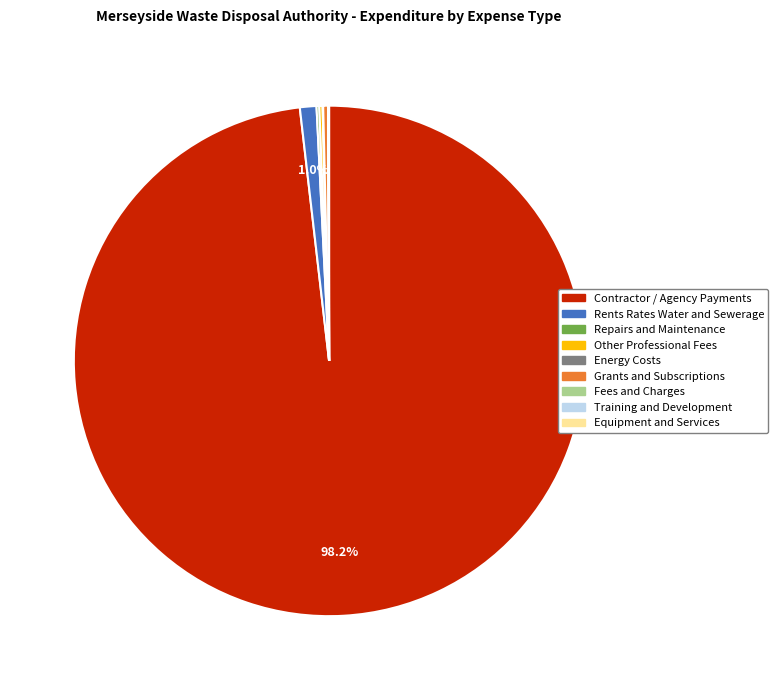

What percentage is NOT represented by Rents Rates Water and Sewerage?

99.0%